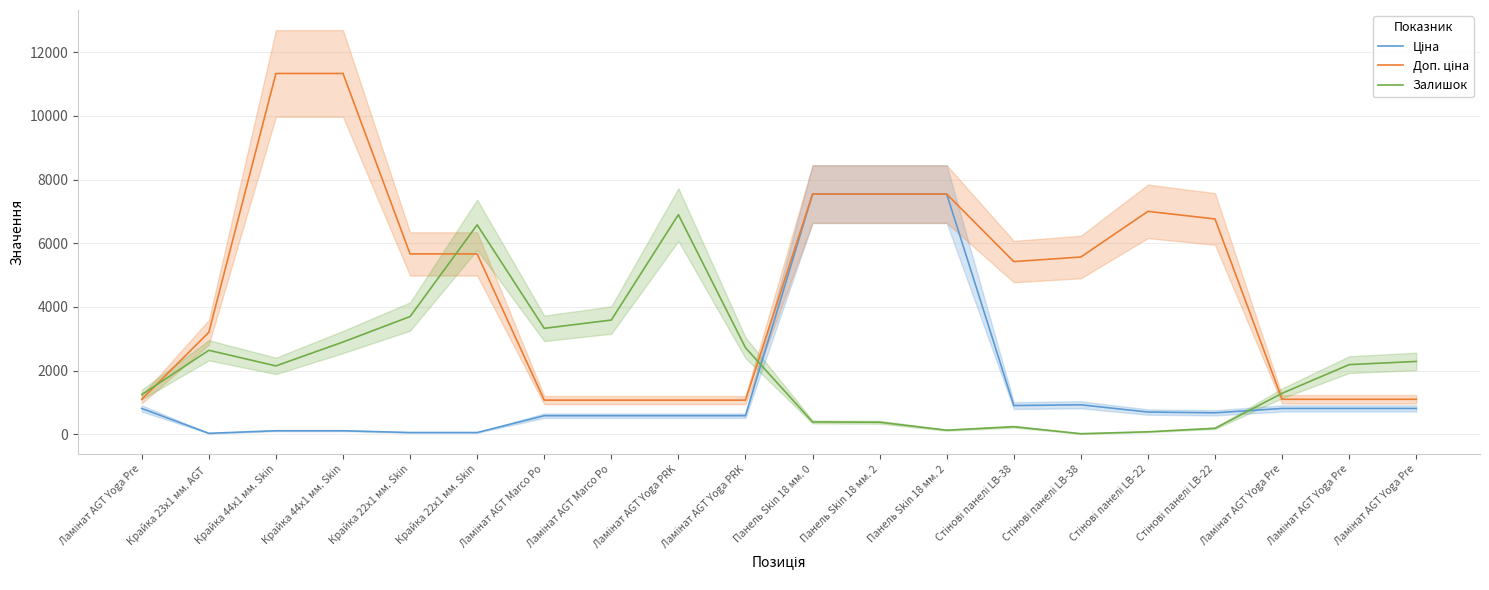

Where is the first local maximum for Залишок?

Крайка 23x1 мм. AGT 